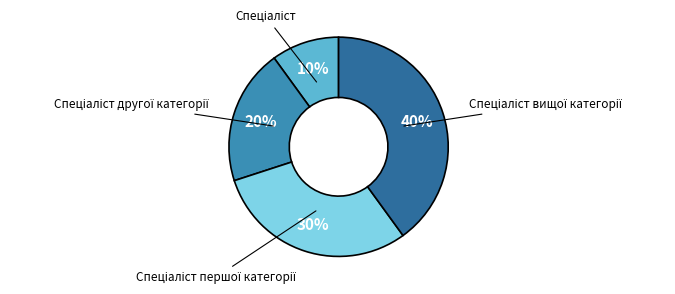

Does any single category account for the majority?

No